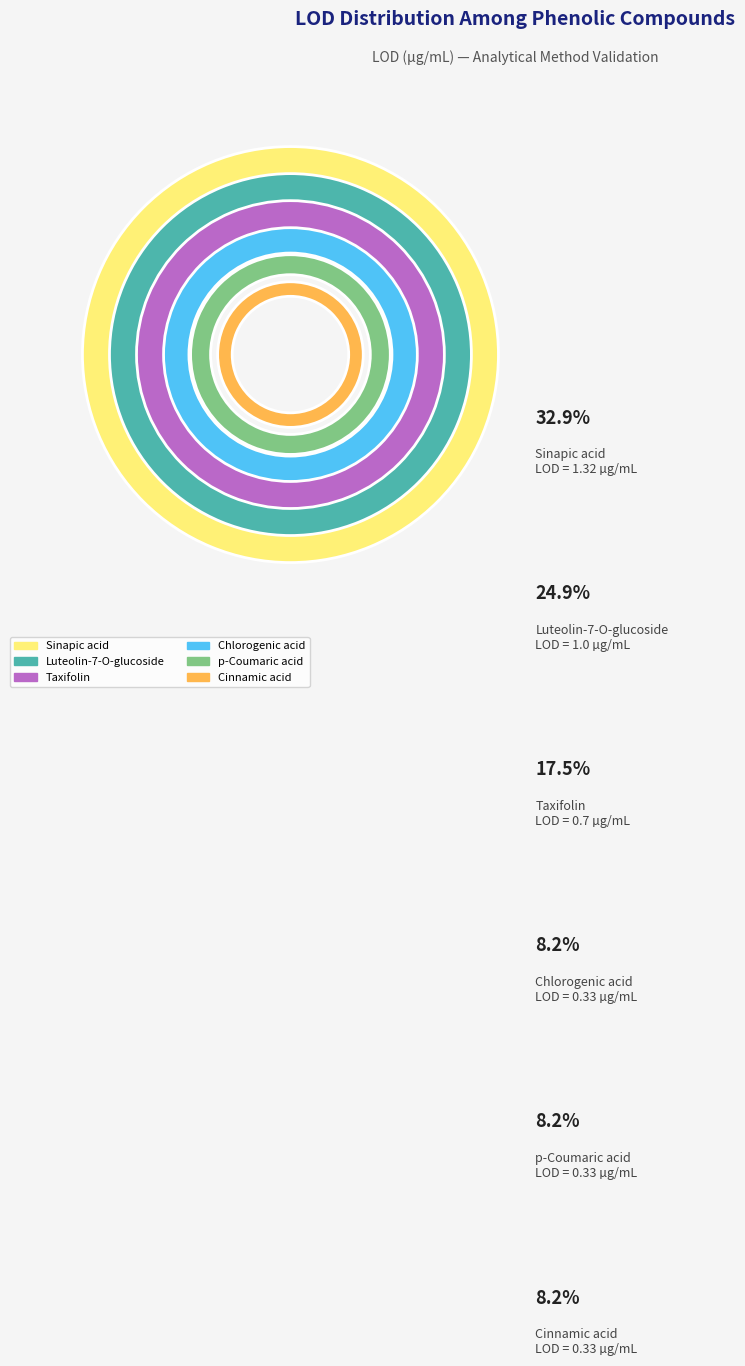

Is there any slice that represents more than half of the pie?

No